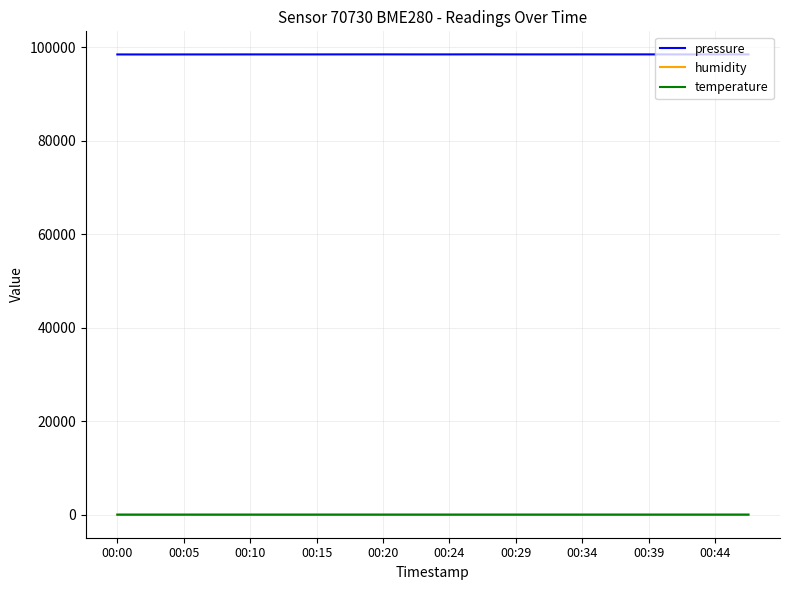

What is the greatest value displayed?

98444.0